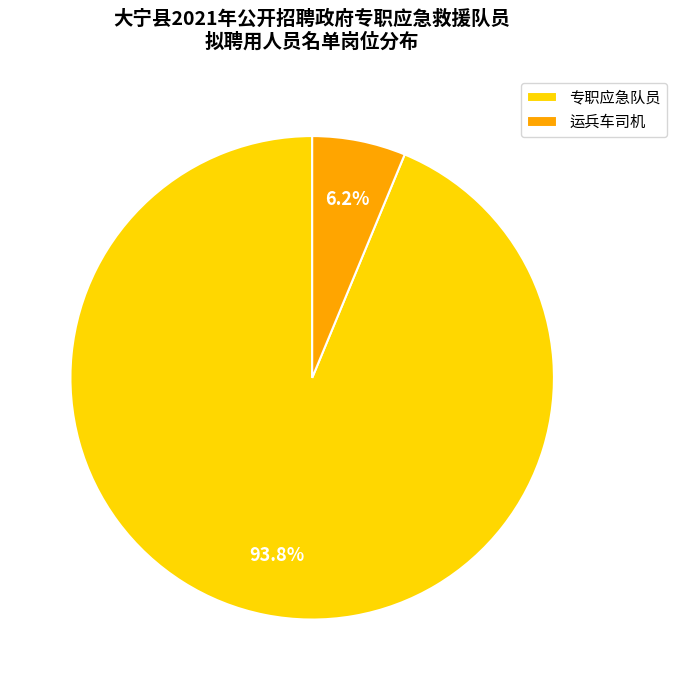

Which category has the biggest portion of the pie?

专职应急队员